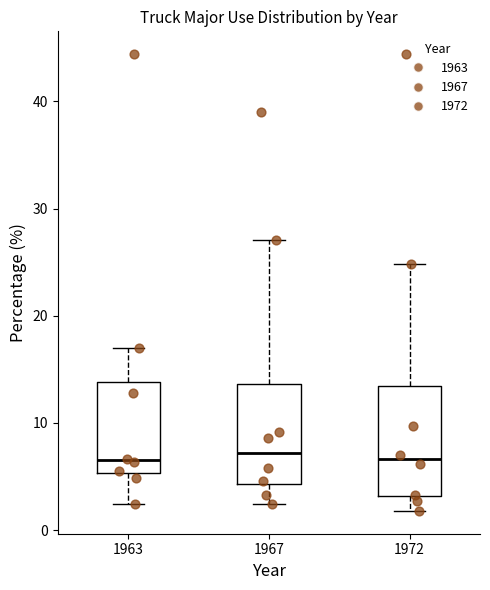

Reading left to right, read every box against the y-axis: the position of its median line, the range the box covers, and the ends of its whiskers. The values are not printed on the chart, so give them approximately, as read against the axis.

1963: median 7, box 5 to 14, whiskers 2 to 17
1967: median 7, box 4 to 14, whiskers 2 to 27
1972: median 7, box 3 to 13, whiskers 2 to 25